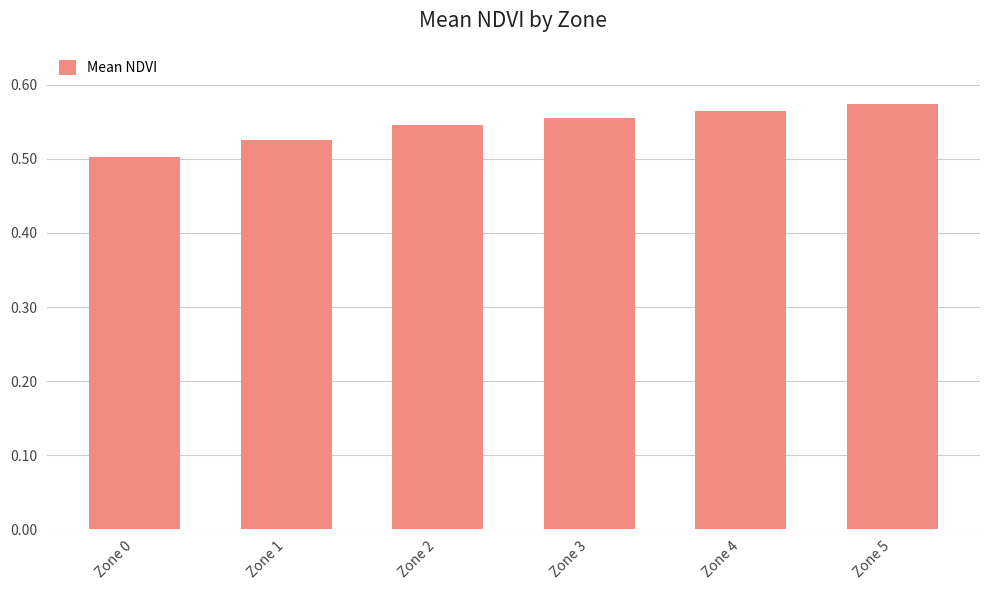

What is the sum of the values at Zone 2 and Zone 1?

1.1